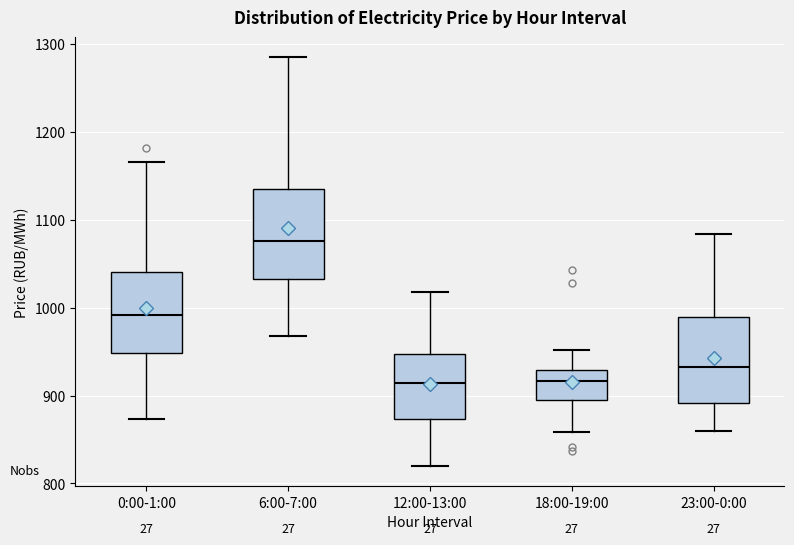

Reading left to right, read every box against the y-axis: the position of its median line, the range the box covers, and the ends of its whiskers. The values are not printed on the chart, so give them approximately, as read against the axis.

0:00-1:00: median 990, box 950 to 1040, whiskers 870 to 1170
6:00-7:00: median 1080, box 1030 to 1130, whiskers 970 to 1280
12:00-13:00: median 910, box 870 to 950, whiskers 820 to 1020
18:00-19:00: median 920, box 900 to 930, whiskers 860 to 950
23:00-0:00: median 930, box 890 to 990, whiskers 860 to 1080